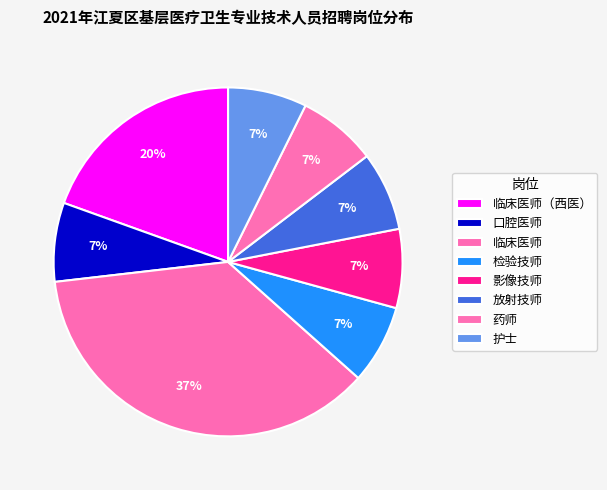

How many slices are in this pie chart?

8